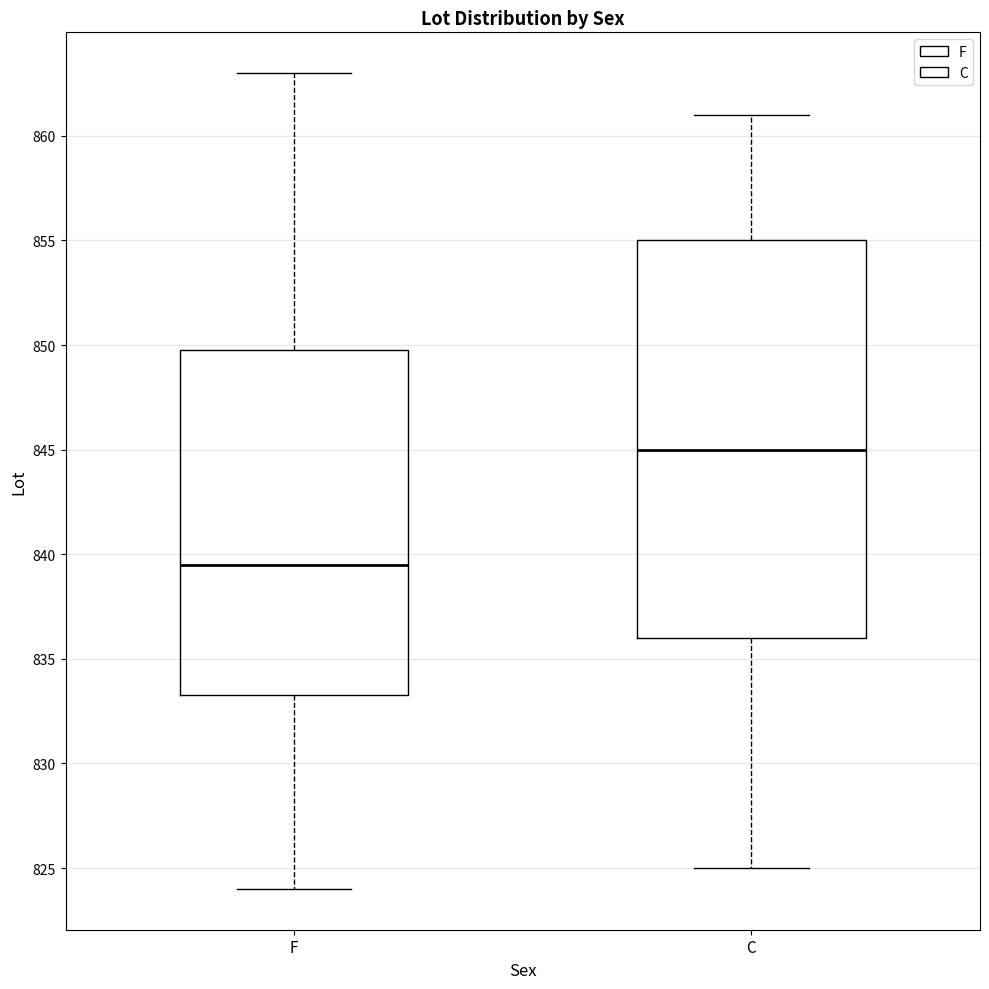

Reading left to right, read every box against the y-axis: the position of its median line, the range the box covers, and the ends of its whiskers. The values are not printed on the chart, so give them approximately, as read against the axis.

F: median 839.5, box 833.5 to 850.0, whiskers 824.0 to 863.0
C: median 845.0, box 836.0 to 855.0, whiskers 825.0 to 861.0